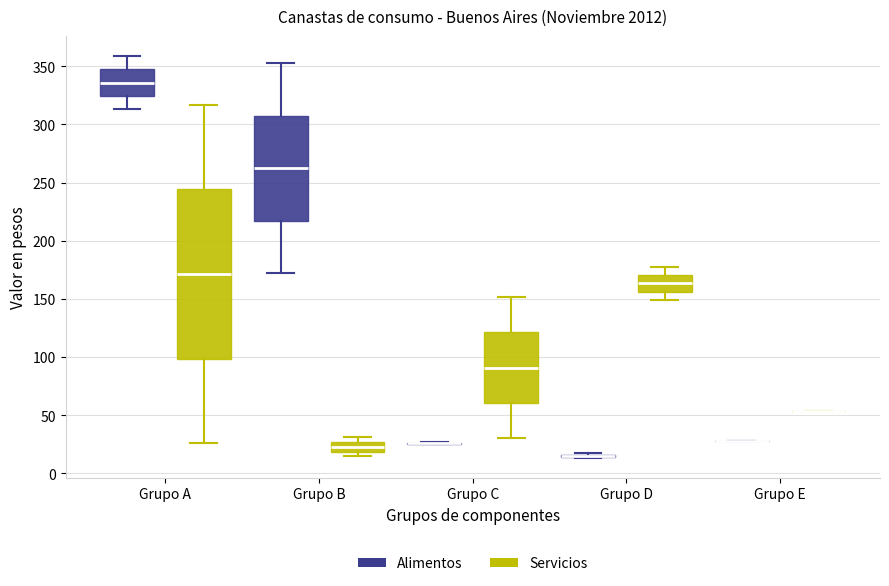

Reading left to right, transcribe this box plot: for each box, give where its median line is, the range the box spans, and where its two whiskers end, as read against the y-axis. The values are not printed on the chart, so give them approximately, as read against the axis.

Grupo A (Alimentos): median 335, box 325 to 345, whiskers 315 to 360
Grupo A (Servicios): median 170, box 100 to 245, whiskers 25 to 315
Grupo B (Alimentos): median 260, box 215 to 305, whiskers 170 to 355
Grupo B (Servicios): median 25 (inside the box), box 20 to 25, whiskers 15 to 30
Grupo C (Alimentos): box collapsed to a line at 25, whiskers 25 to 25
Grupo C (Servicios): median 90, box 60 to 120, whiskers 30 to 150
Grupo D (Alimentos): box collapsed to a line at 15, whiskers 15 to 15
Grupo D (Servicios): median 165, box 155 to 170, whiskers 150 to 175
Grupo E (Alimentos): box collapsed to a line at 30, whiskers 30 to 30
Grupo E (Servicios): box collapsed to a line at 55, whiskers 55 to 55